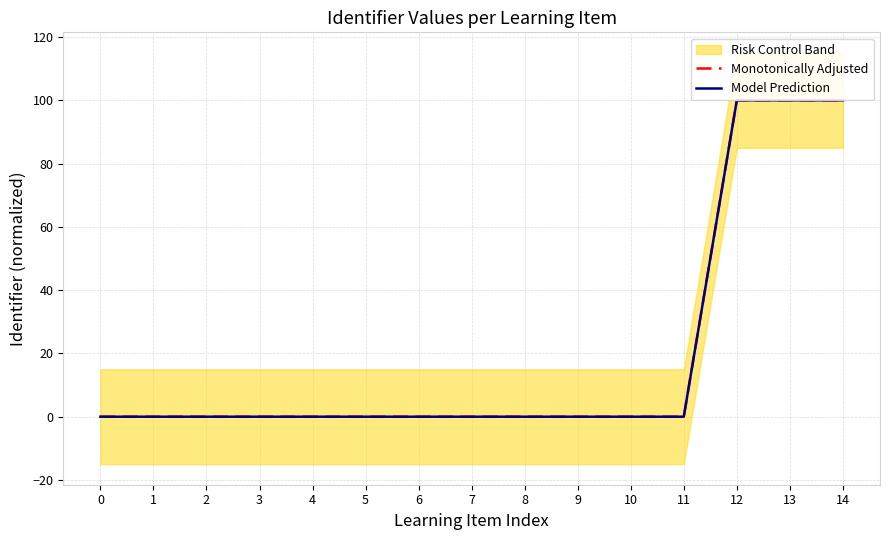

Which series has the largest total across all categories?

Monotonically Adjusted